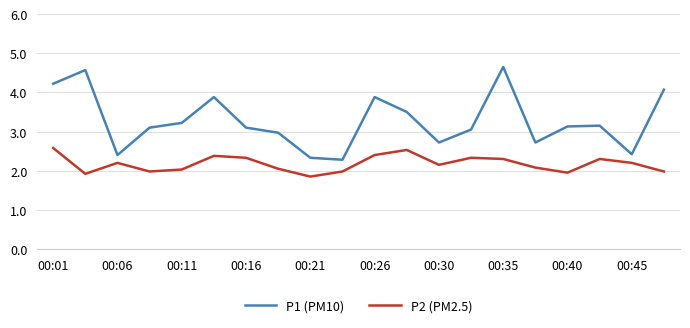

True or false: P2 (PM2.5) and P1 (PM10) cross at least once.

False